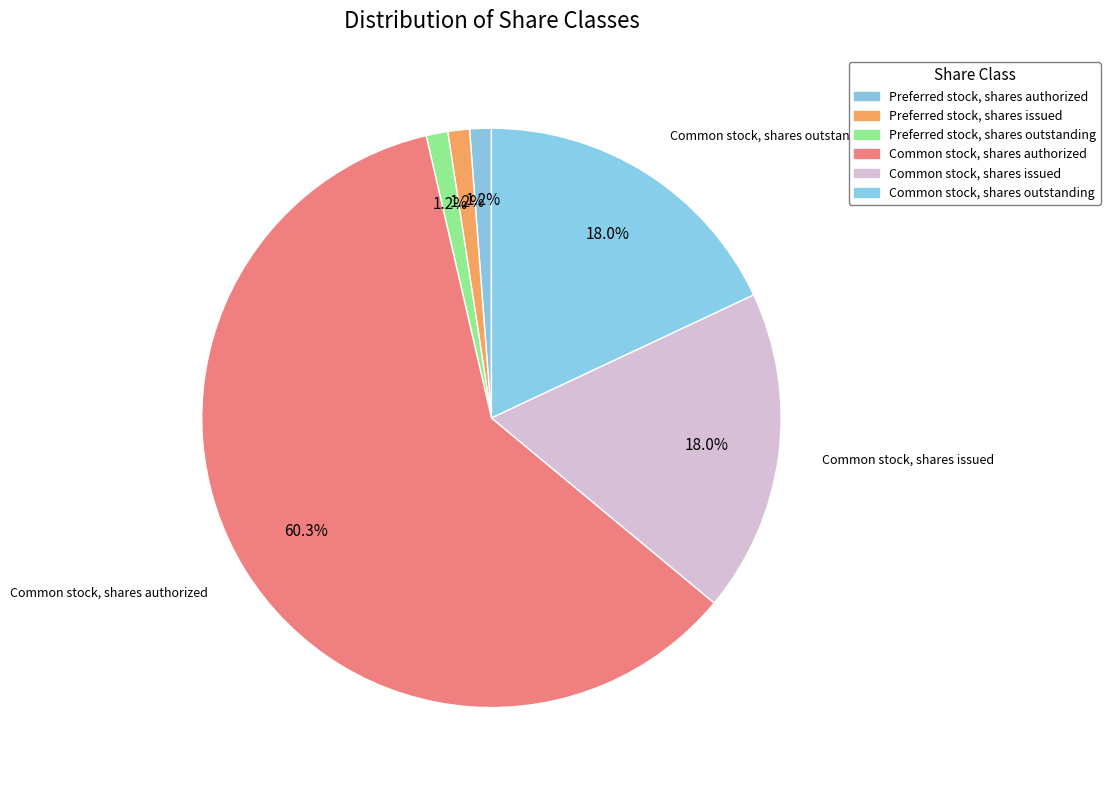

What is the change in value from Preferred stock, shares outstanding to Common stock, shares outstanding?

+69640766